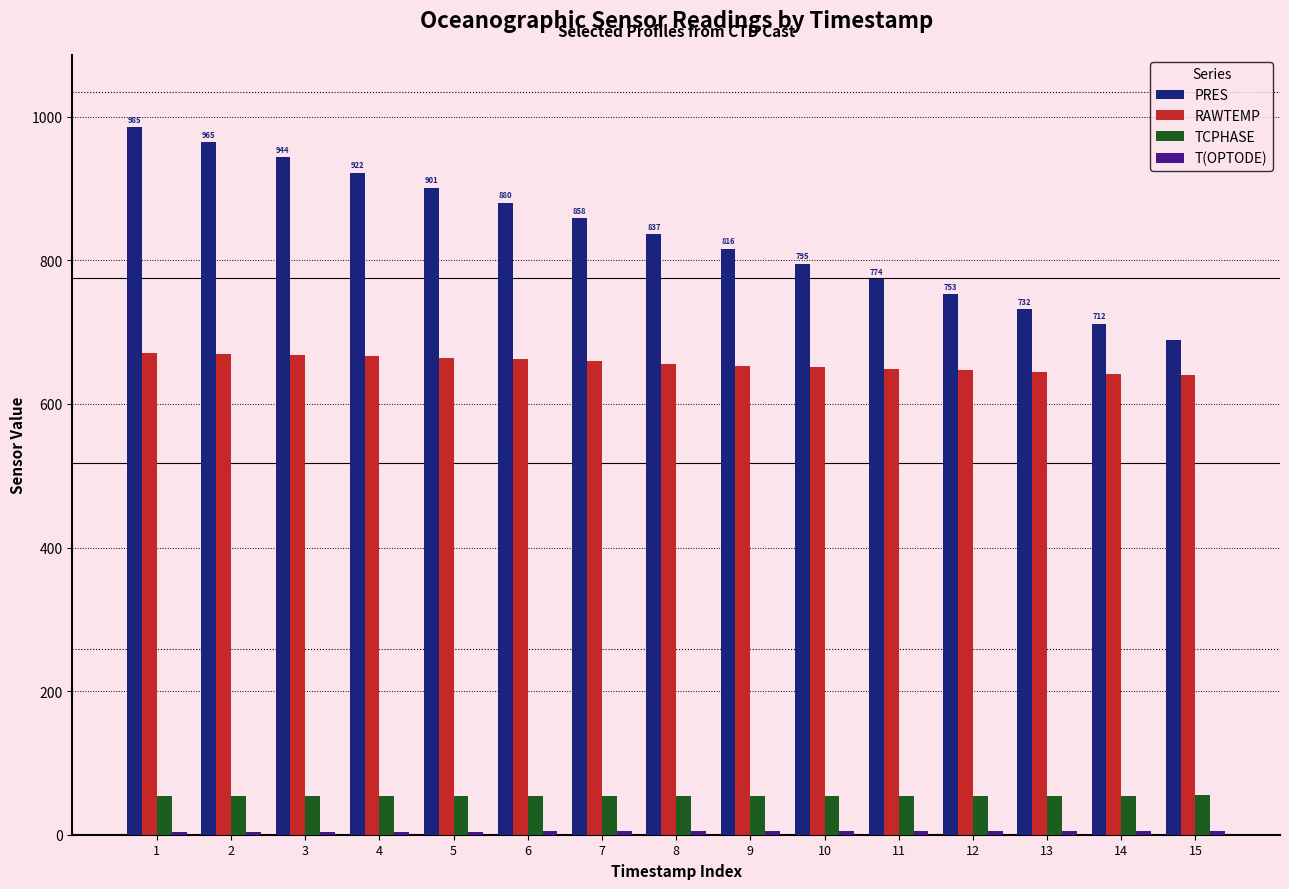

What is the lowest value of the RAWTEMP series?

639.9